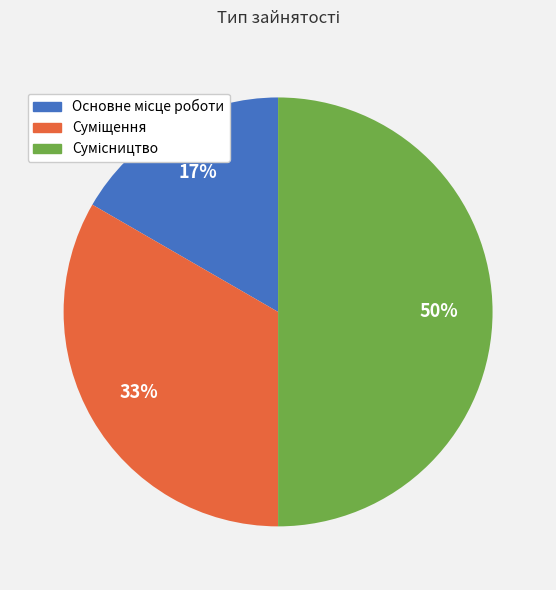

To the nearest percent, what is the average slice percentage?

33%